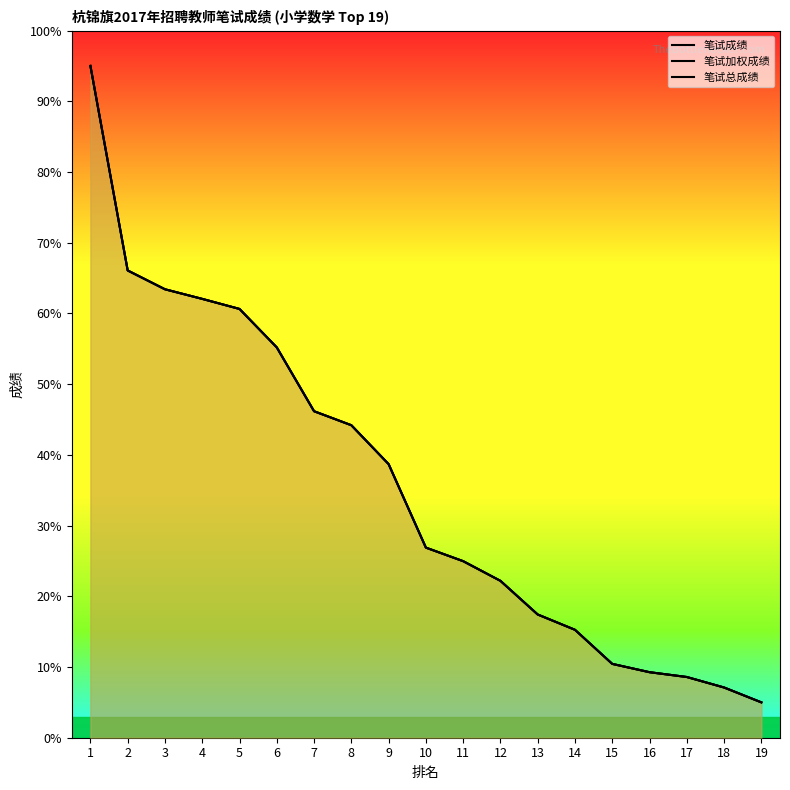

Reading right to left, extract all data points from this chart.

笔试成绩: 19=5.0	18=7.1	17=8.6	16=9.3	15=10.4	14=15.3	13=17.4	12=22.2	11=25.0	10=26.9	9=38.7	8=44.2	7=46.2	6=55.2	5=60.6	4=62.1	3=63.4	2=66.1	1=95.0
笔试加权成绩: 19=5.0	18=7.1	17=8.6	16=9.3	15=10.4	14=15.3	13=17.4	12=22.2	11=25.0	10=26.9	9=38.7	8=44.2	7=46.2	6=55.2	5=60.6	4=62.1	3=63.4	2=66.1	1=95.0
笔试总成绩: 19=5.0	18=7.1	17=8.6	16=9.3	15=10.4	14=15.3	13=17.4	12=22.2	11=25.0	10=26.9	9=38.7	8=44.2	7=46.2	6=55.2	5=60.6	4=62.1	3=63.4	2=66.1	1=95.0